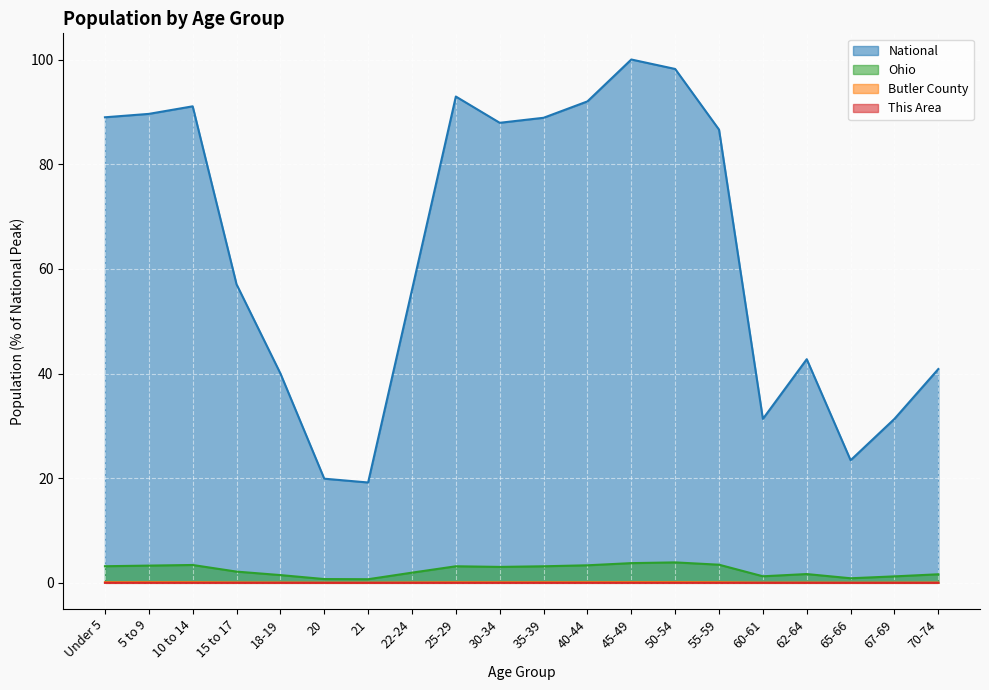

What are all the series names shown in the legend?

National, Ohio, Butler County, This Area